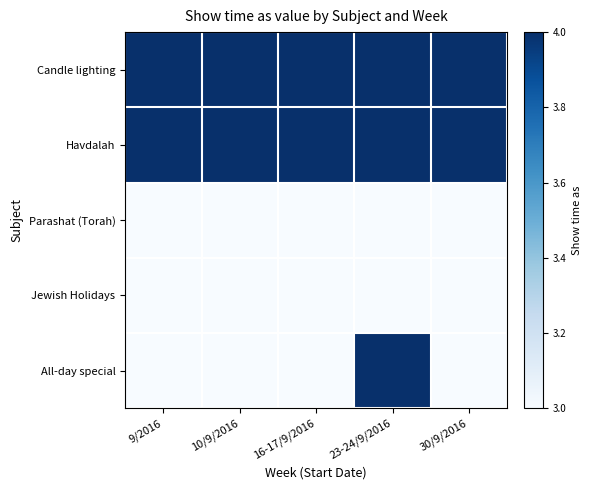

What is the difference between the highest and lowest values at 10/9/2016?

1